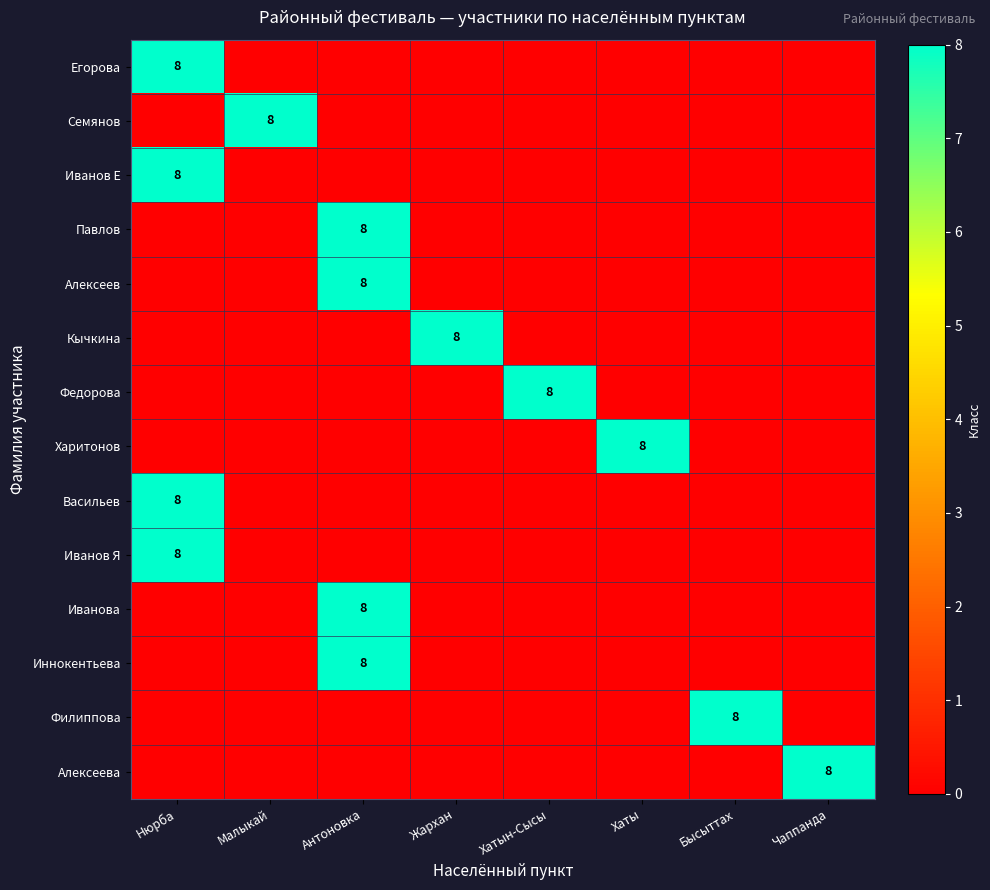

At which category is the sum across all series the highest?

Нюрба